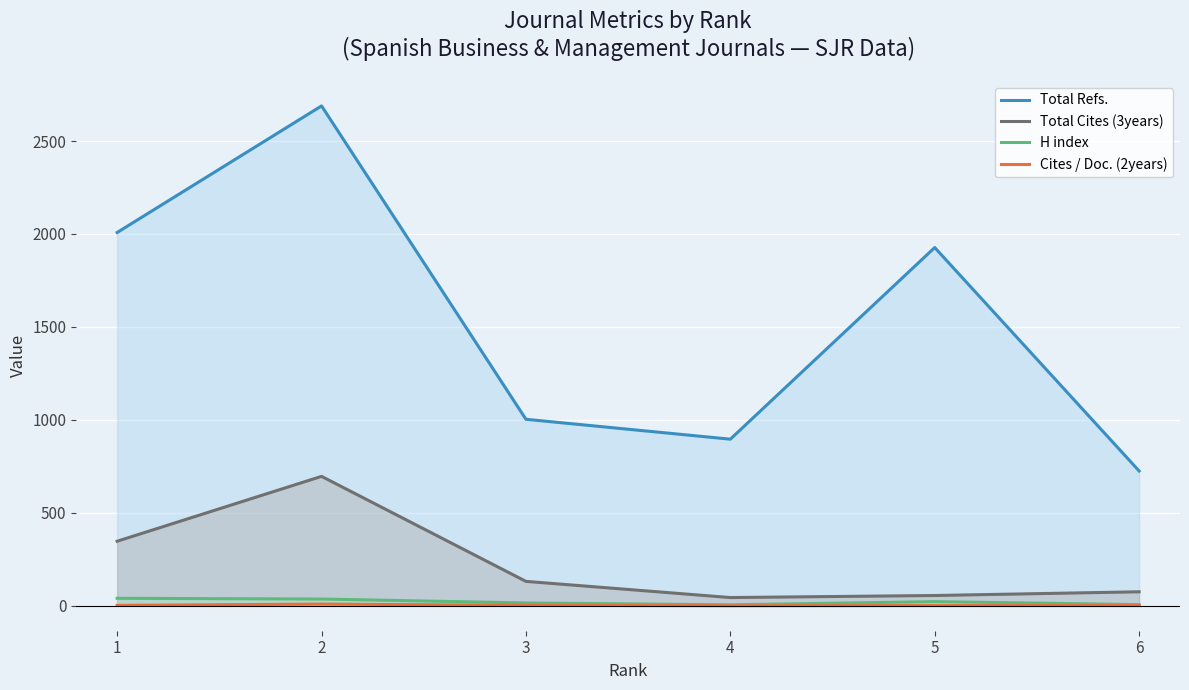

How many lines are shown in the chart?

4